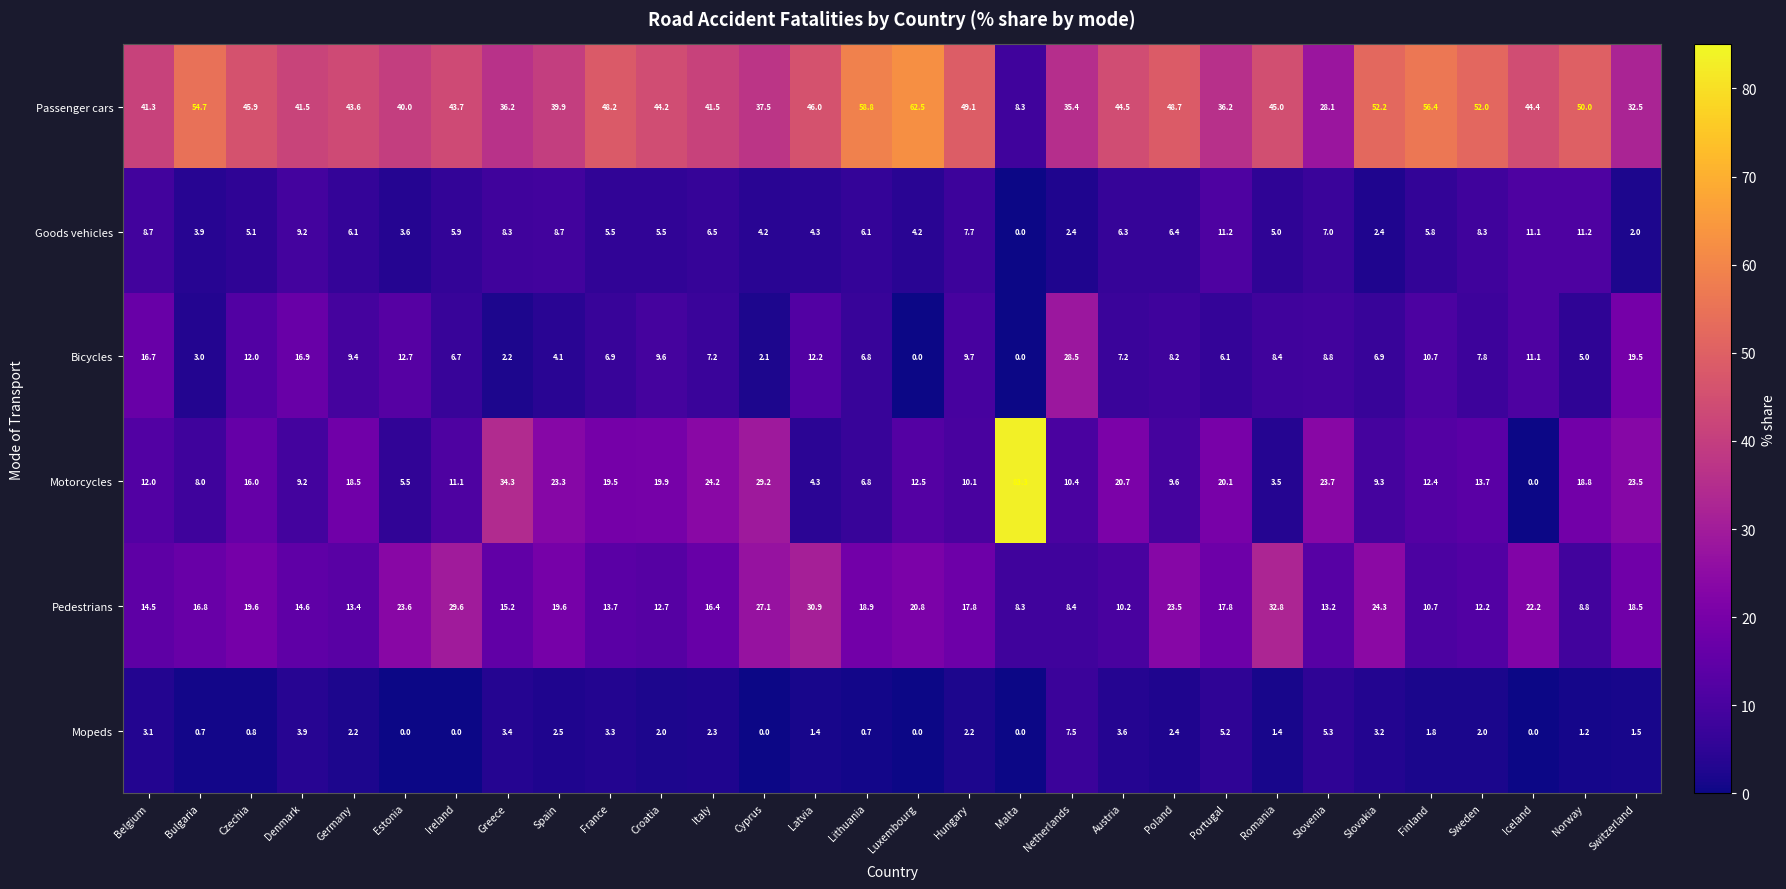

Which label corresponds to the largest value in the chart?

Malta